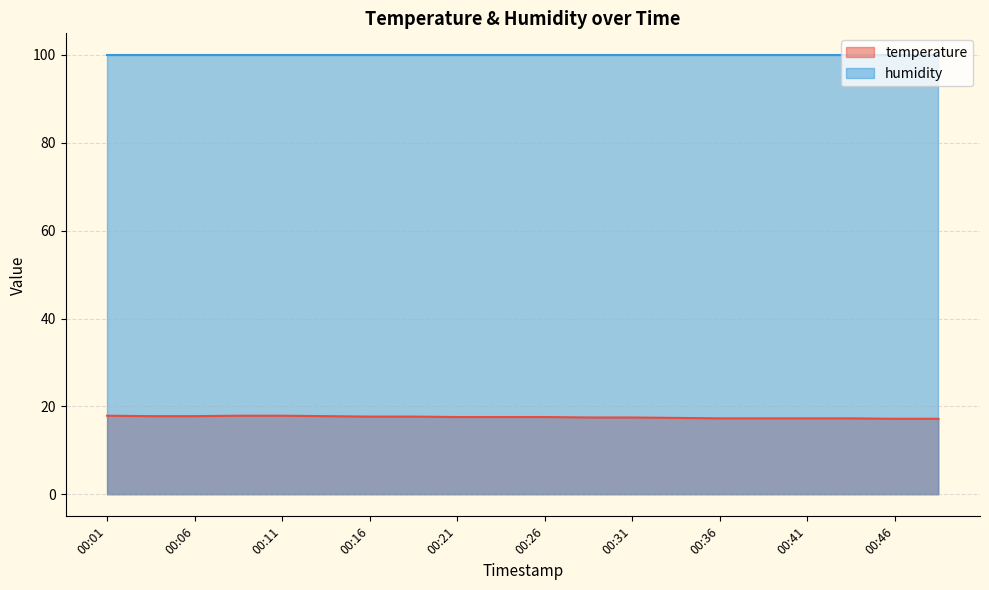

What is the change in value from 00:04 to 00:39?

-0.5